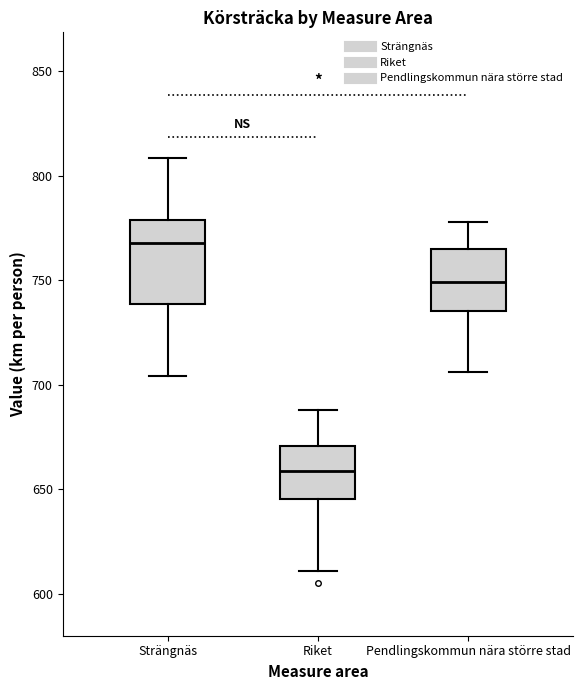

Reading left to right, read every box against the y-axis: the position of its median line, the range the box covers, and the ends of its whiskers. The values are not printed on the chart, so give them approximately, as read against the axis.

Strängnäs: median 770, box 740 to 780, whiskers 705 to 810
Riket: median 660, box 645 to 670, whiskers 610 to 690
Pendlingskommun nära större stad: median 750, box 735 to 765, whiskers 705 to 780